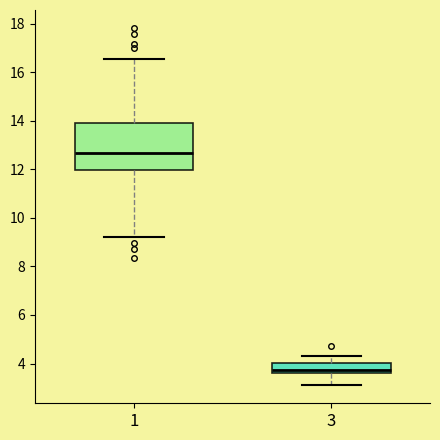

Reading left to right, read every box against the y-axis: the position of its median line, the range the box covers, and the ends of its whiskers. The values are not printed on the chart, so give them approximately, as read against the axis.

1: median 12.6, box 12.0 to 13.8, whiskers 9.2 to 16.6
3: median 3.8, box 3.6 to 4.0, whiskers 3.2 to 4.4